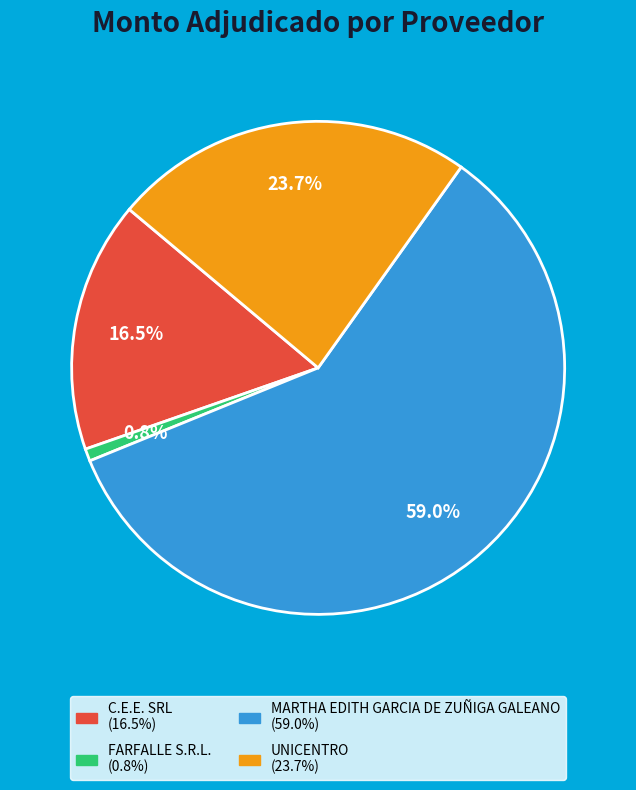

Which has a higher value, FARFALLE S.R.L. or C.E.E. SRL?

C.E.E. SRL